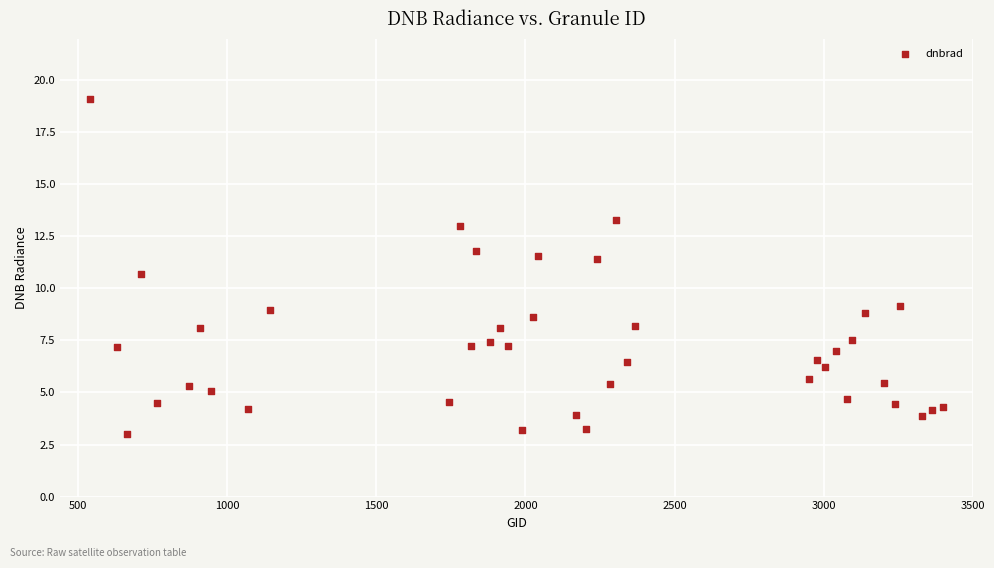

What is the range of Y values (max minus min)?

16.1